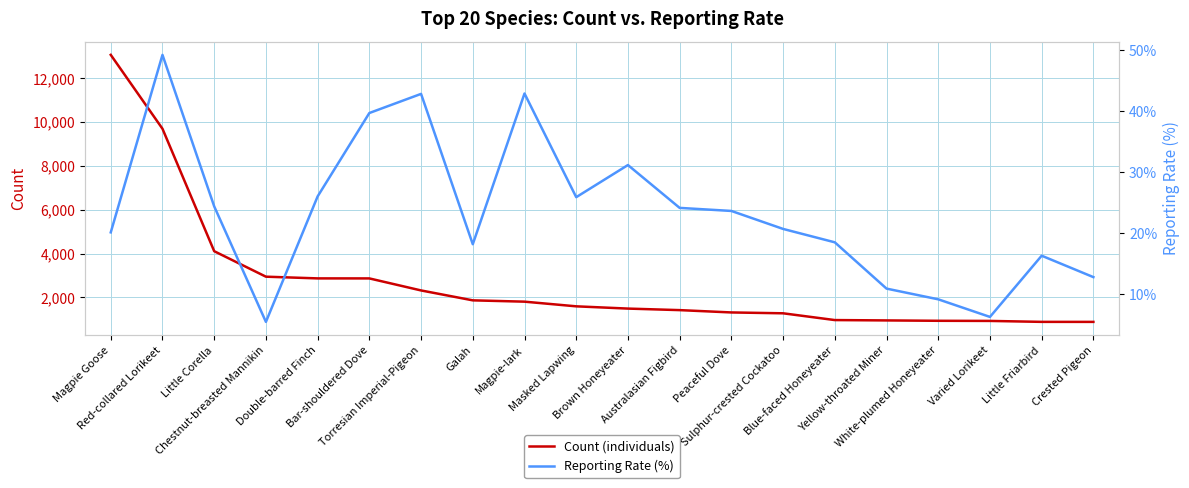

Where is the first local minimum for Reporting Rate (%)?

Chestnut-breasted Mannikin